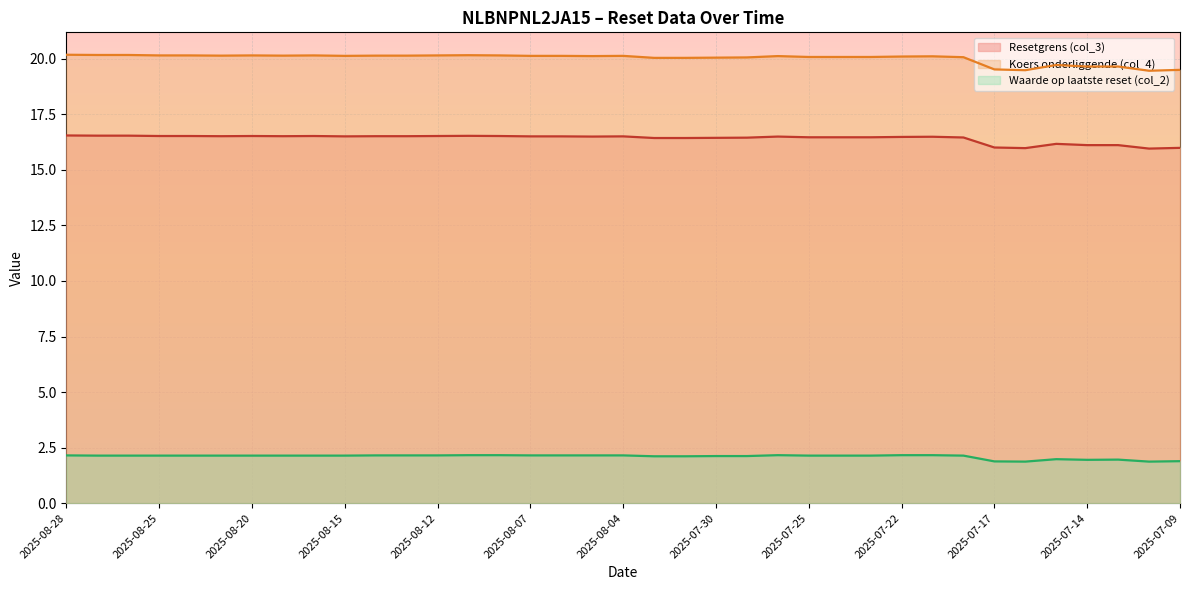

Rank the series at 2025-07-30 from lowest to highest value.

Waarde op laatste reset (col_2), Resetgrens (col_3), Koers onderliggende (col_4)